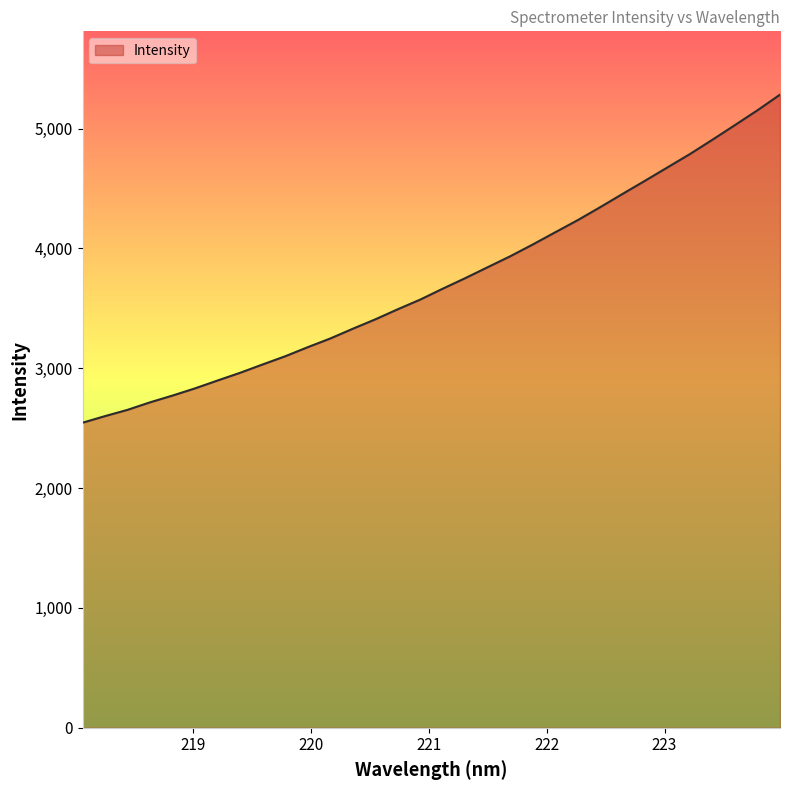

What is the minimum value shown in the chart?

2545.9